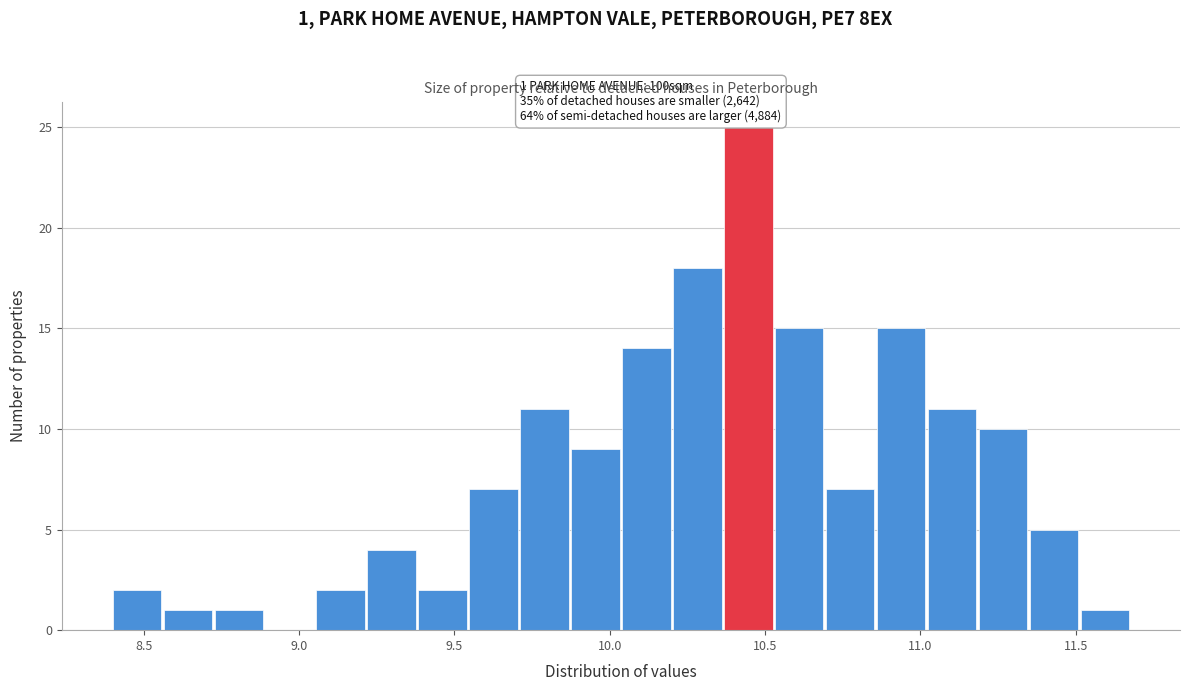

Read against the x-axis, roughly where is the centre of the tallest bar?

10.45